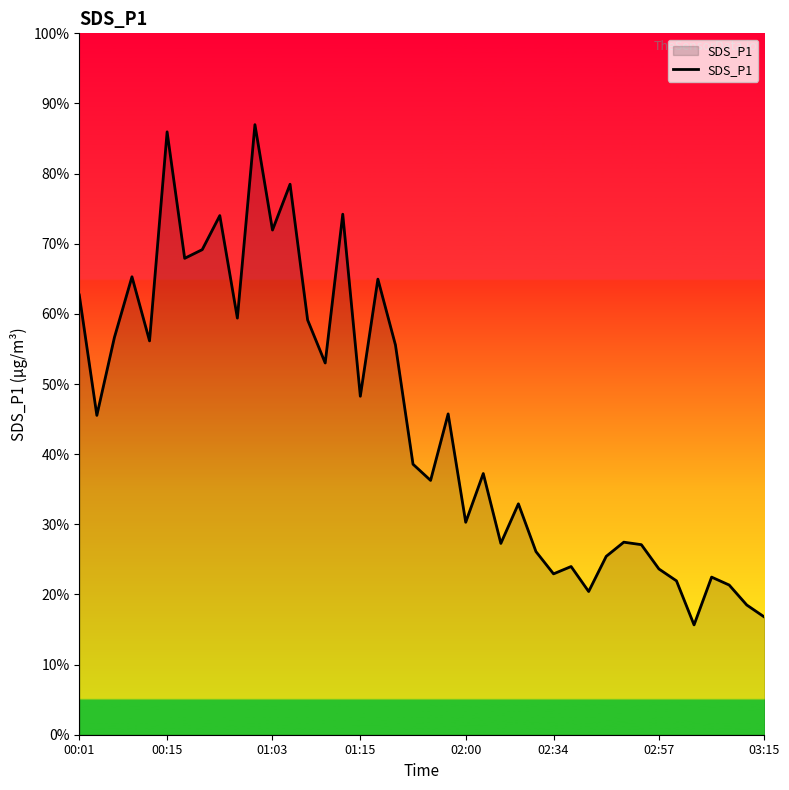

Does the chart display data point markers on the line(s)?

No